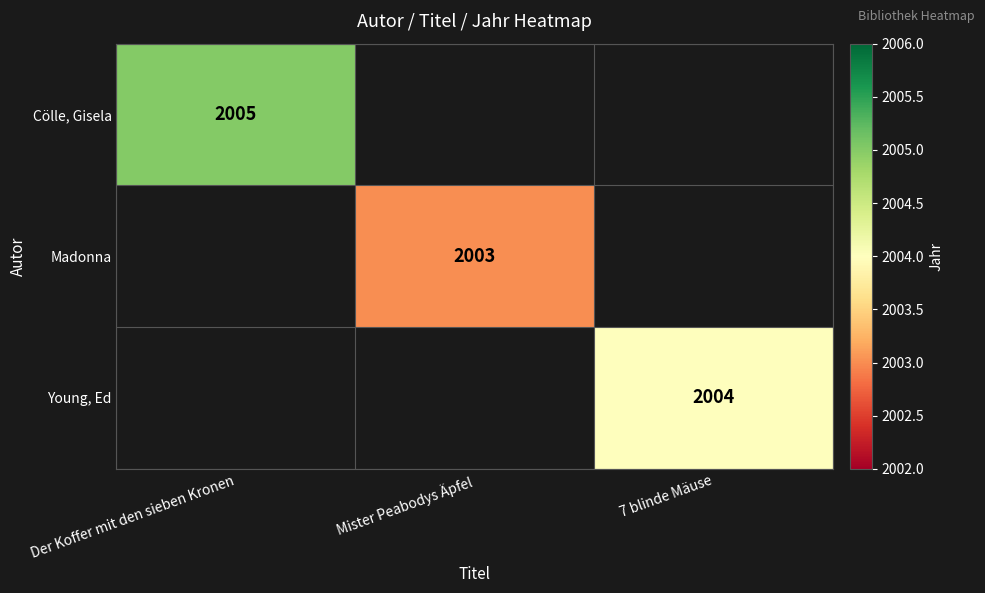

The Young, Ed series shows 2706 at 7 blinde Mäuse. True or false?

False